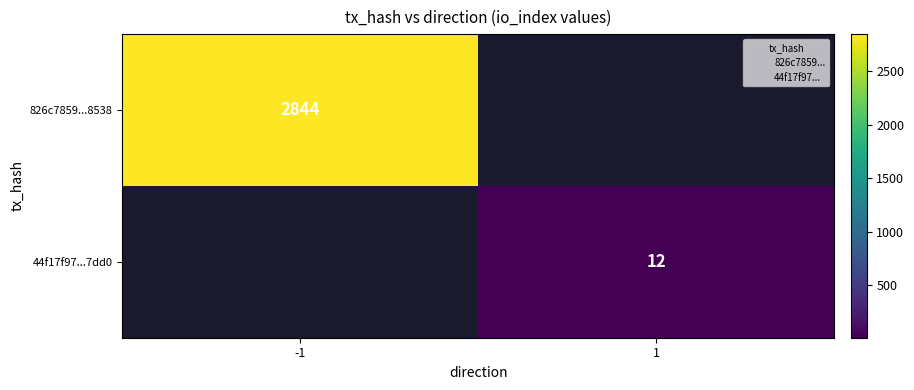

What is the minimum value shown in the chart?

12.0